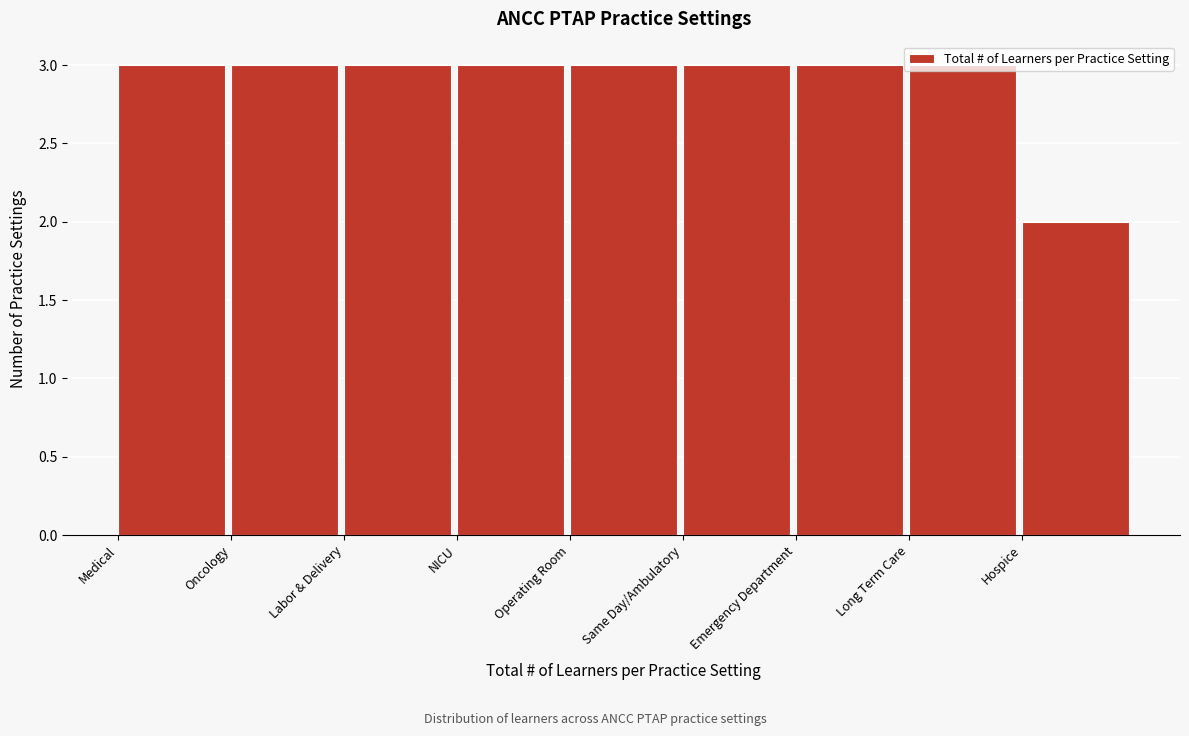

What is the greatest value displayed?

3